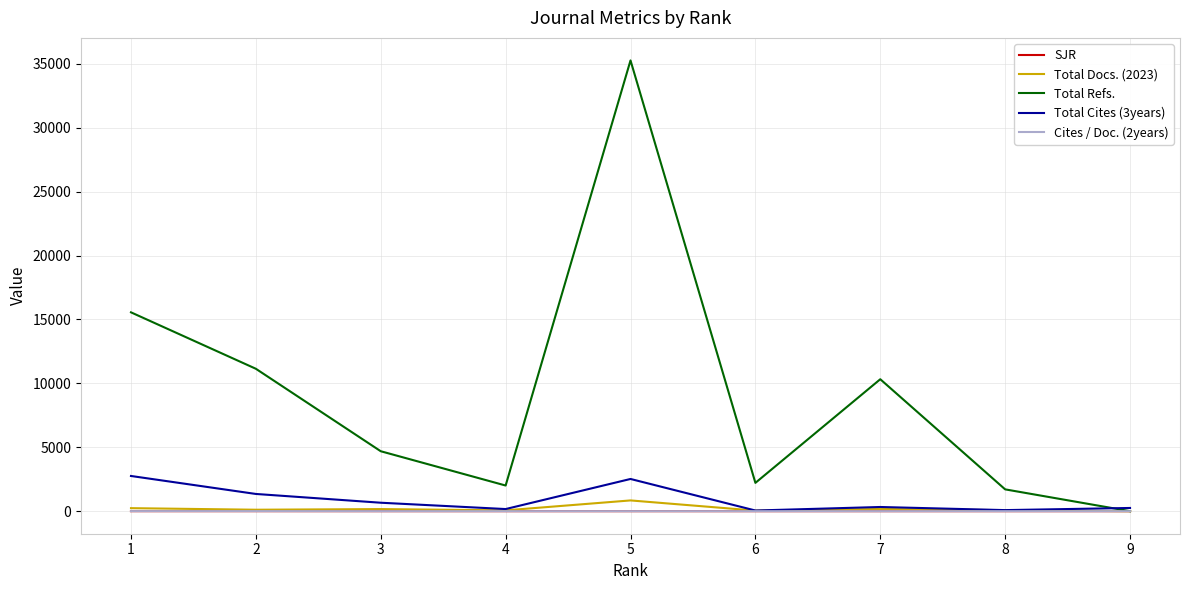

At how many categories does at least one series exceed 24810?

1